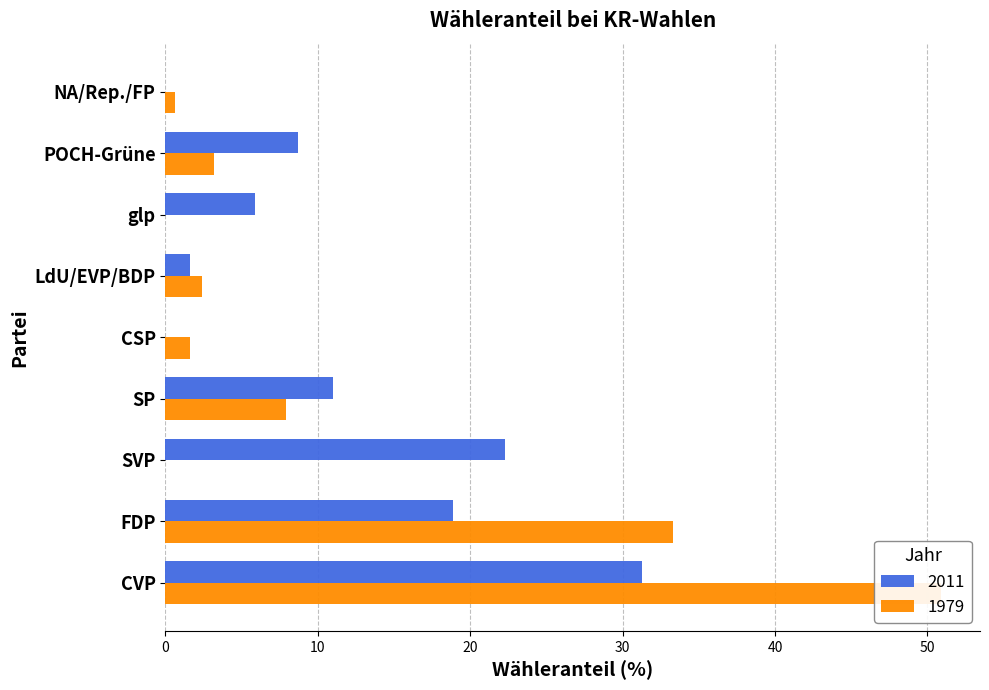

What is the spread (max minus min) of values at NA/Rep./FP?

0.6